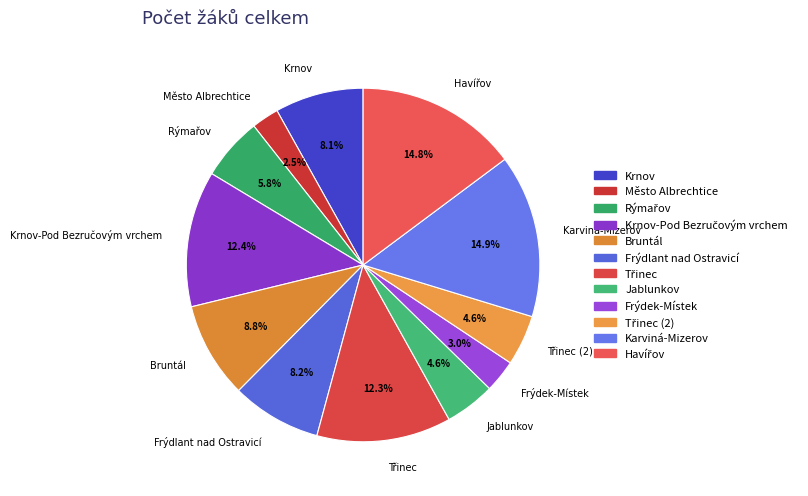

Is there any slice that represents more than half of the pie?

No